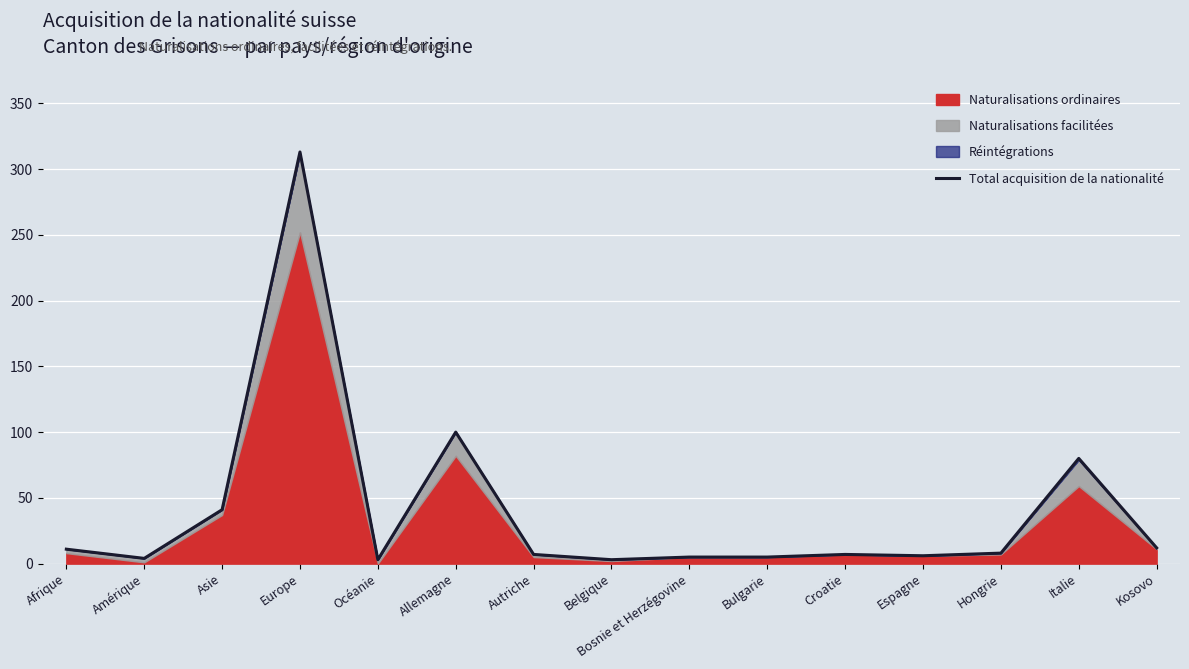

The chart shows a value of 3 at Croatie. True or false?

False